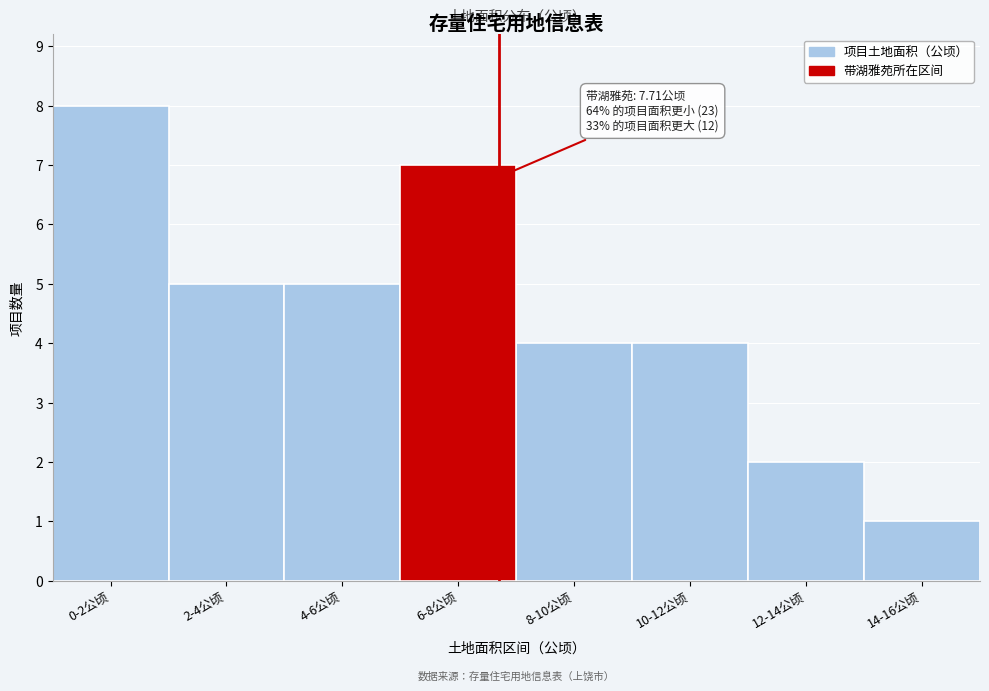

Reading right to left, transcribe all the data shown in this chart.

14-16公顷=1	12-14公顷=2	10-12公顷=4	8-10公顷=4	6-8公顷=7	4-6公顷=5	2-4公顷=5	0-2公顷=8